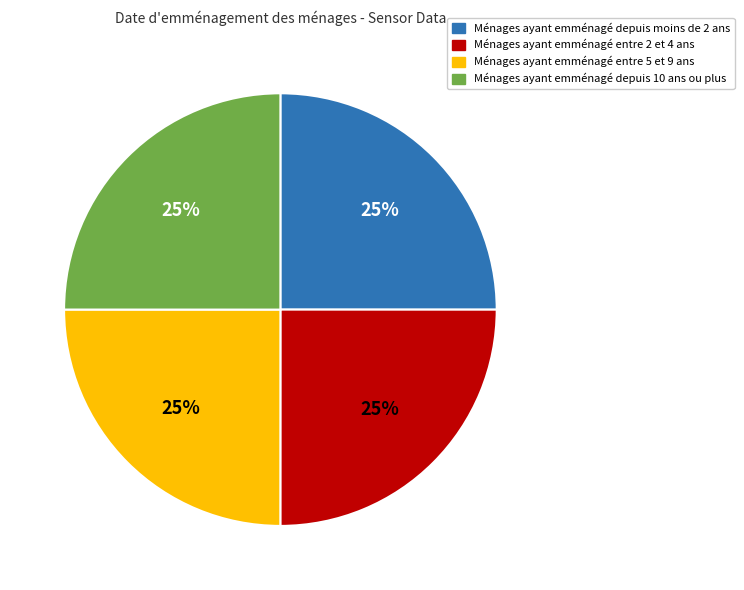

To the nearest percent, what is the average slice percentage?

25%